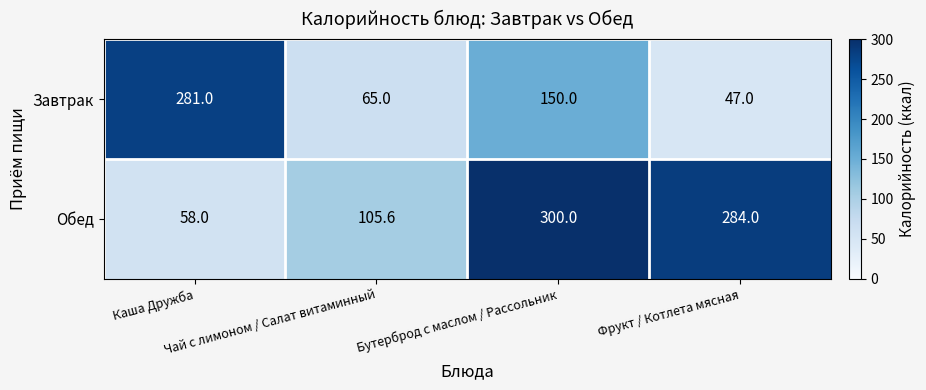

What is the difference between the maximum and minimum values in the Обед series?

242.0